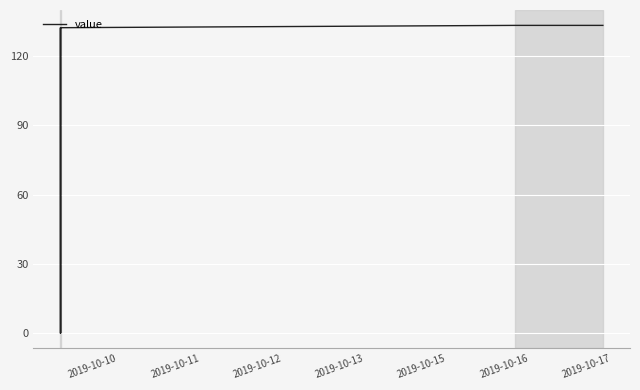

At which label does the data first exceed 132?

2019-10-10